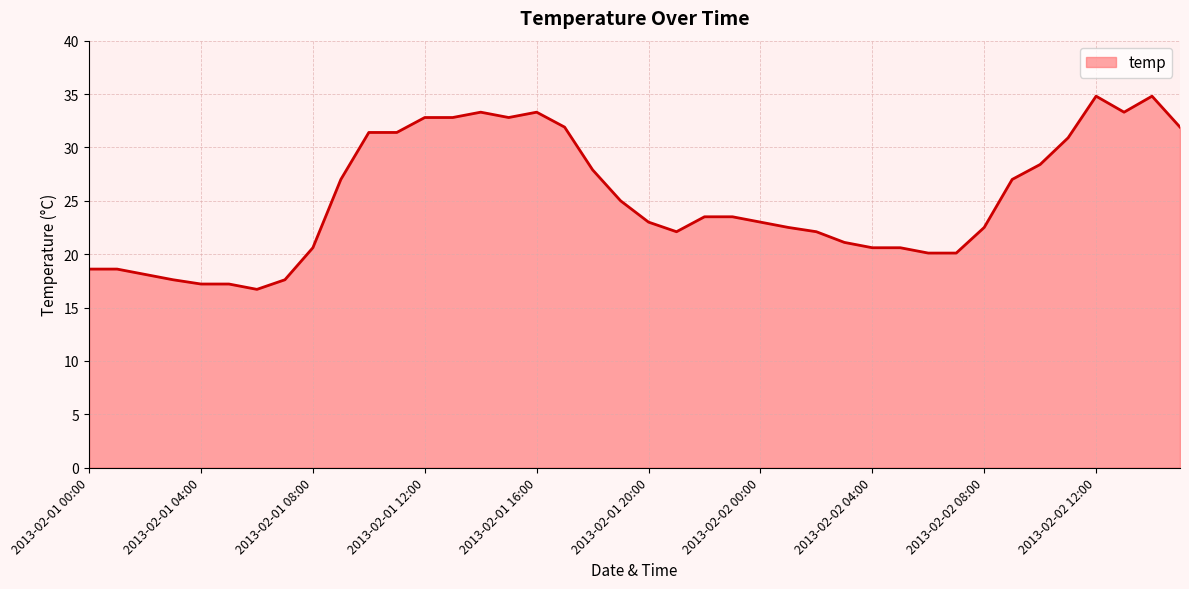

What is the difference between the maximum and minimum values?

18.1